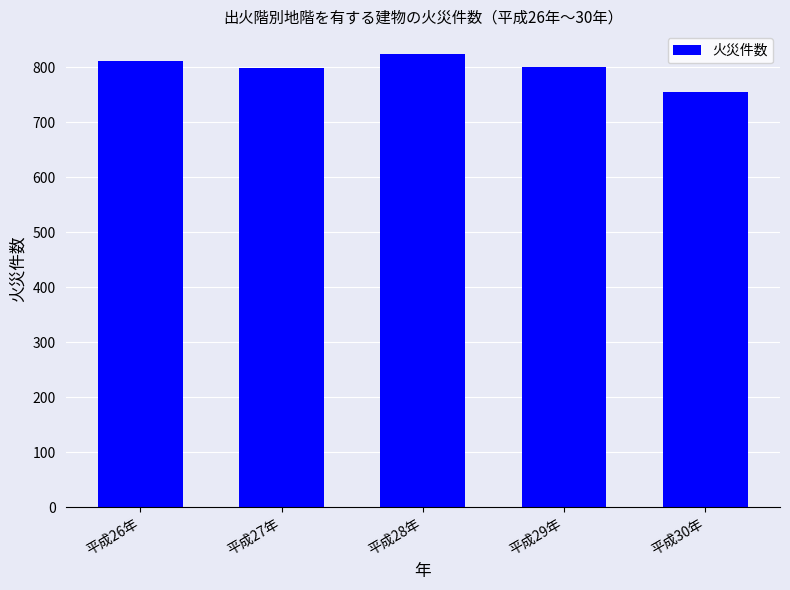

What is the ratio of the value at 平成29年 to the value at 平成26年?

1.0